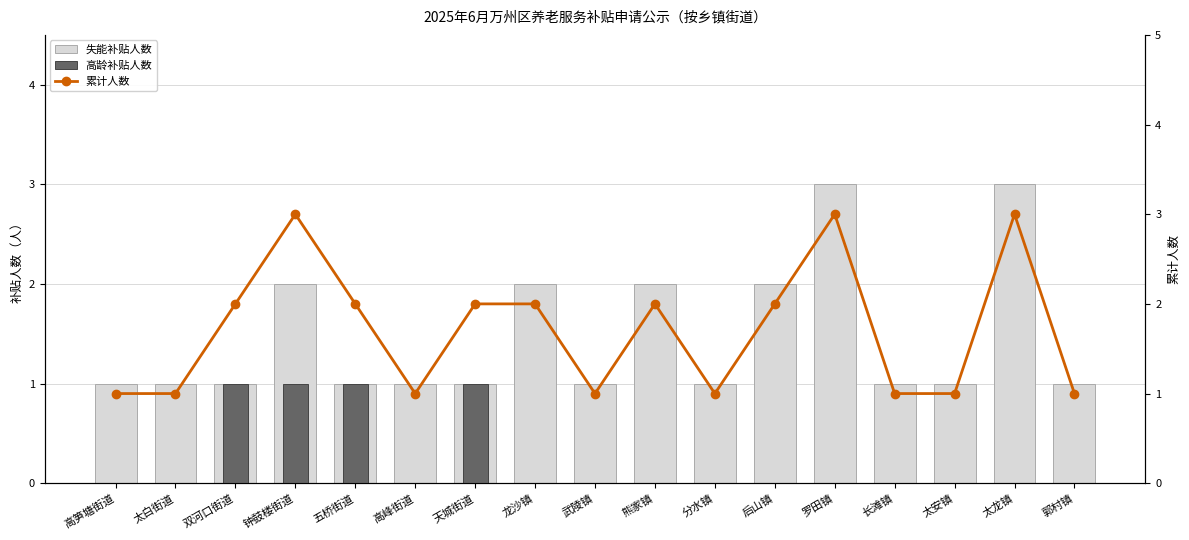

How many 累计人数 values are between 1 and 2?

14